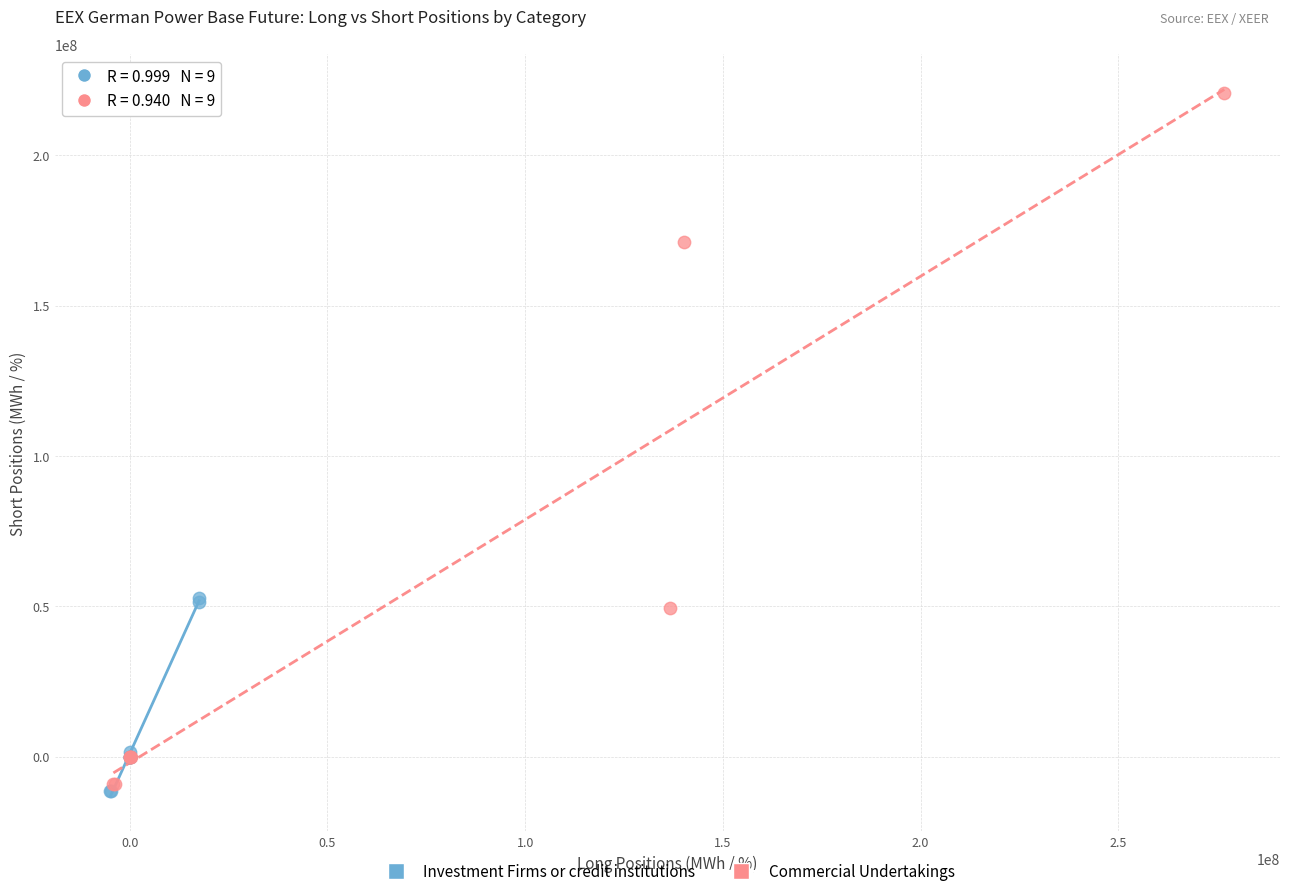

Which series has the widest spread of Y values?

Commercial Undertakings